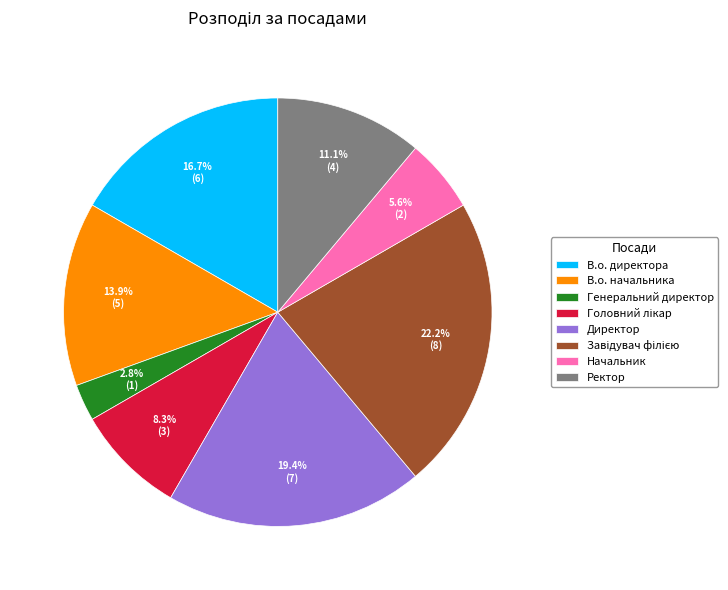

Which category has the smallest portion of the pie?

Генеральний директор